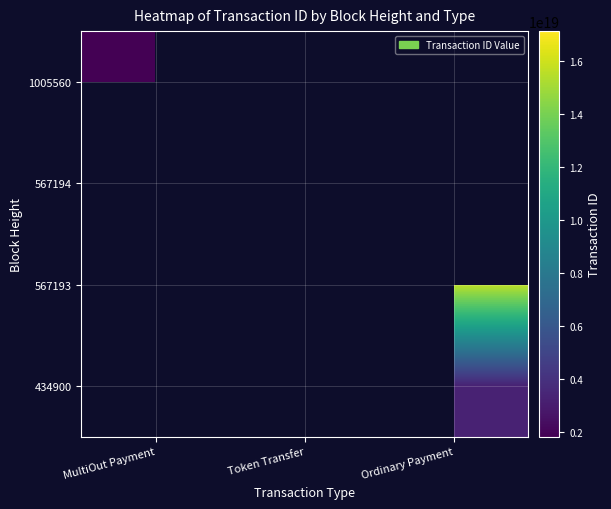

The value of 434900 at Ordinary Payment is 4309054910534101504.0. True or false?

False